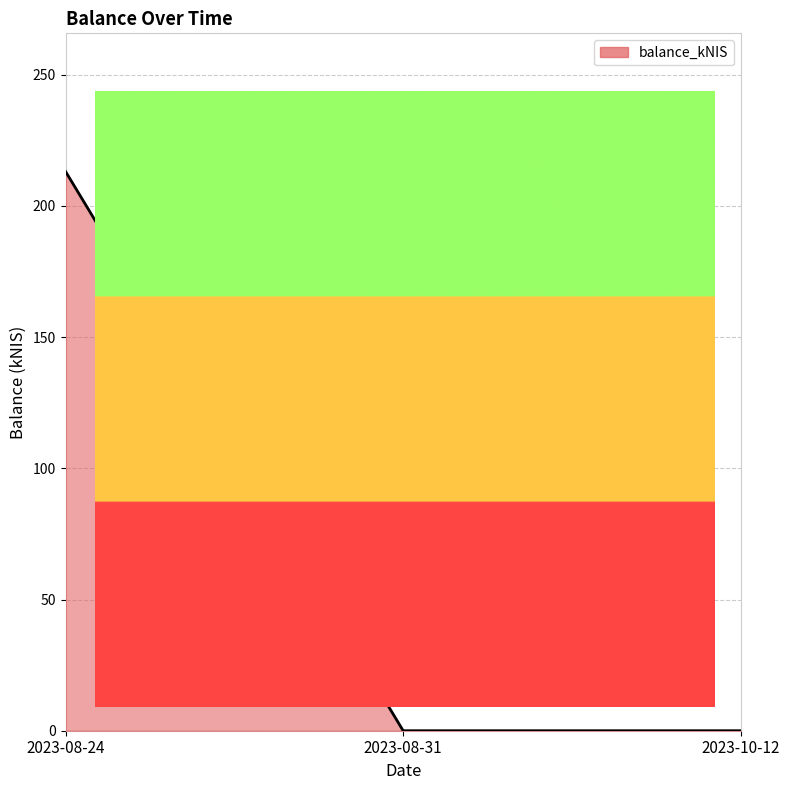

Reading right to left, what are all the values shown in this chart?

2023-10-12=0.0	2023-08-31=0.0	2023-08-24=213.1